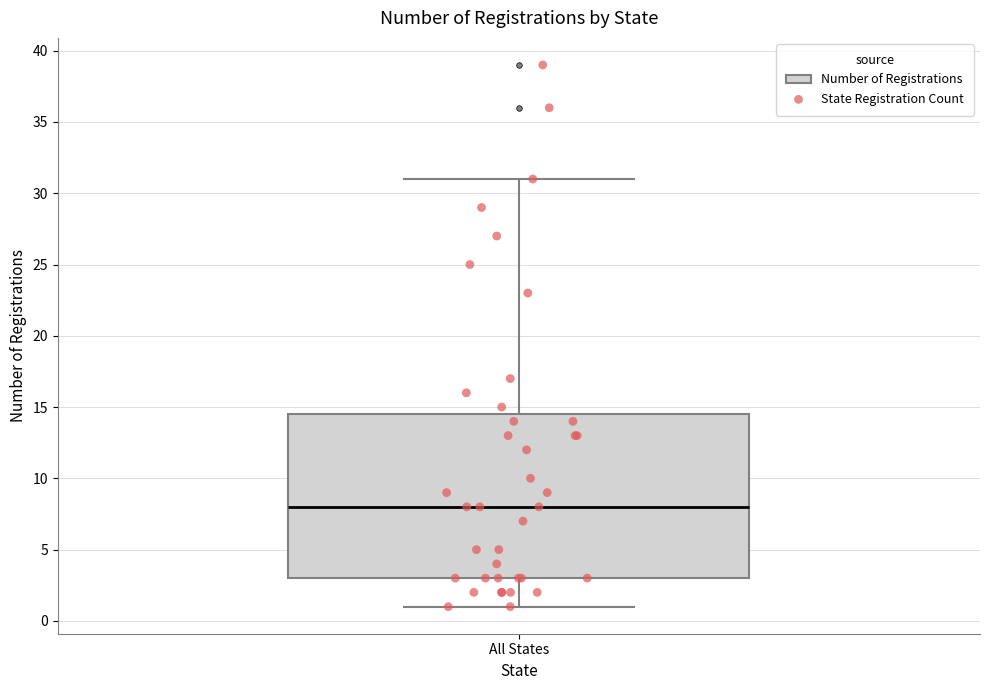

Where does the median line of the box for All States sit on the y-axis? The values are not printed on the chart, so give them approximately, as read against the axis.

8.0